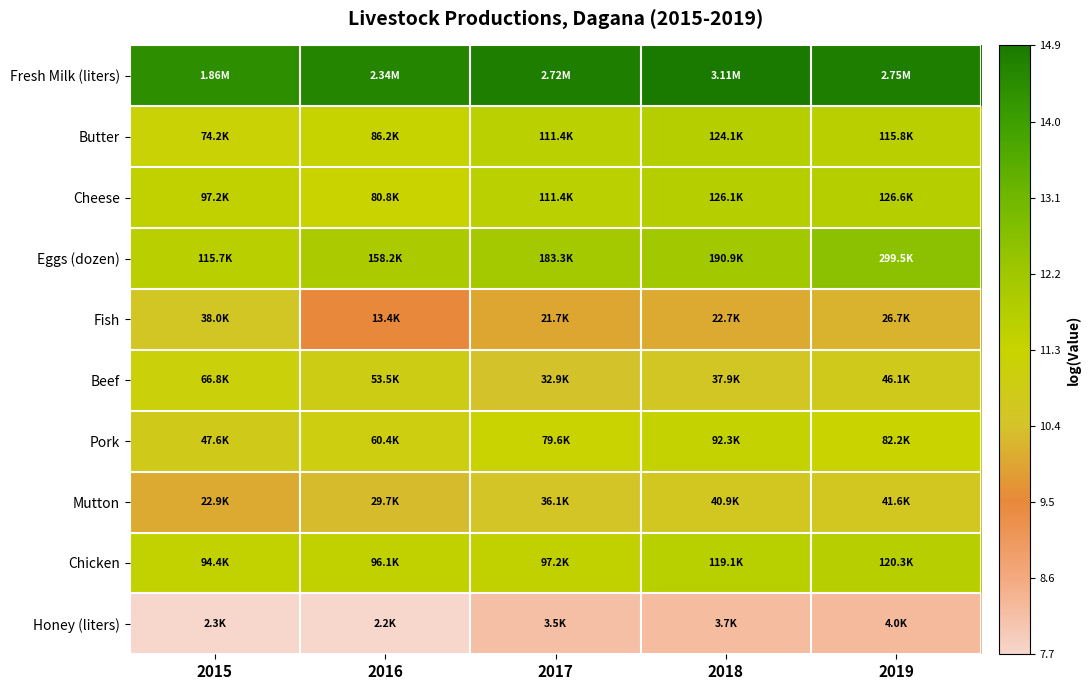

Count the number of data series in this chart.

10